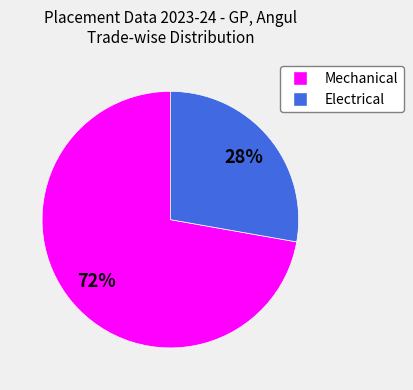

What is the ratio of the value at Electrical to the value at Mechanical?

0.4